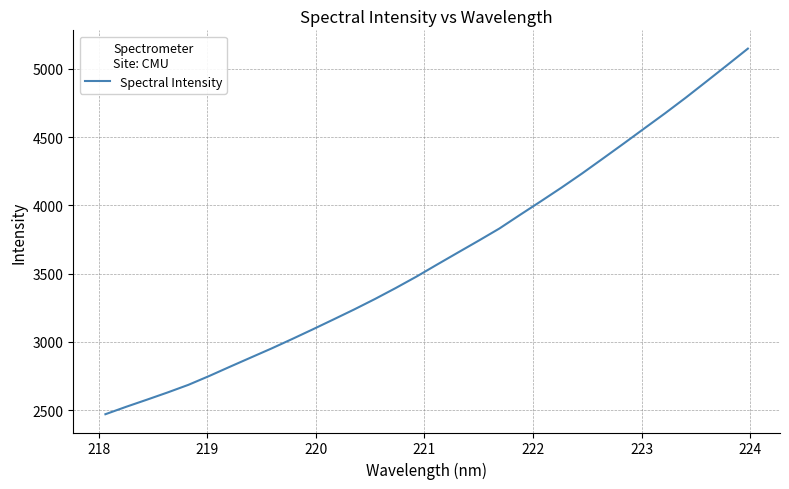

What is the greatest value displayed?

5148.3